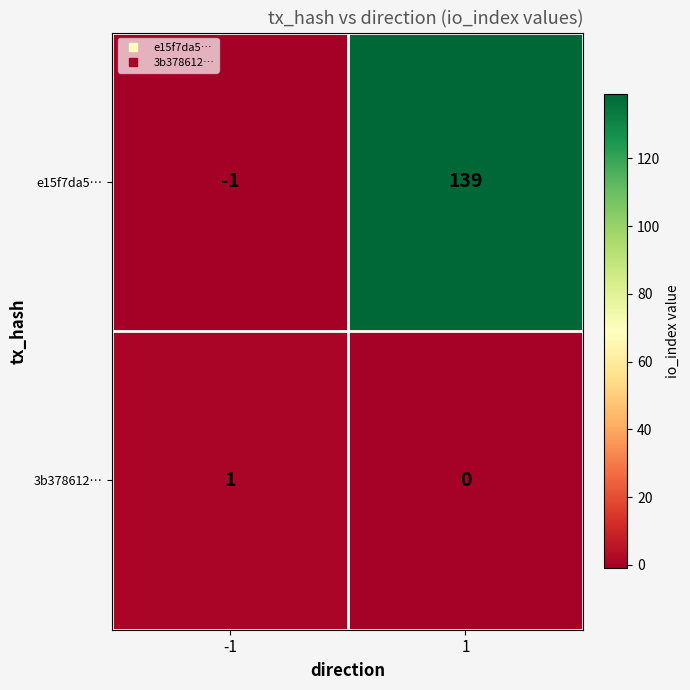

Is it true that e15f7da5… equals 45 at 1?

False